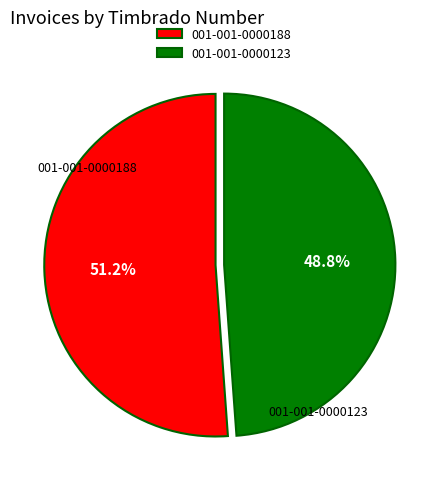

Between 001-001-0000188 and 001-001-0000123, which is larger?

001-001-0000188